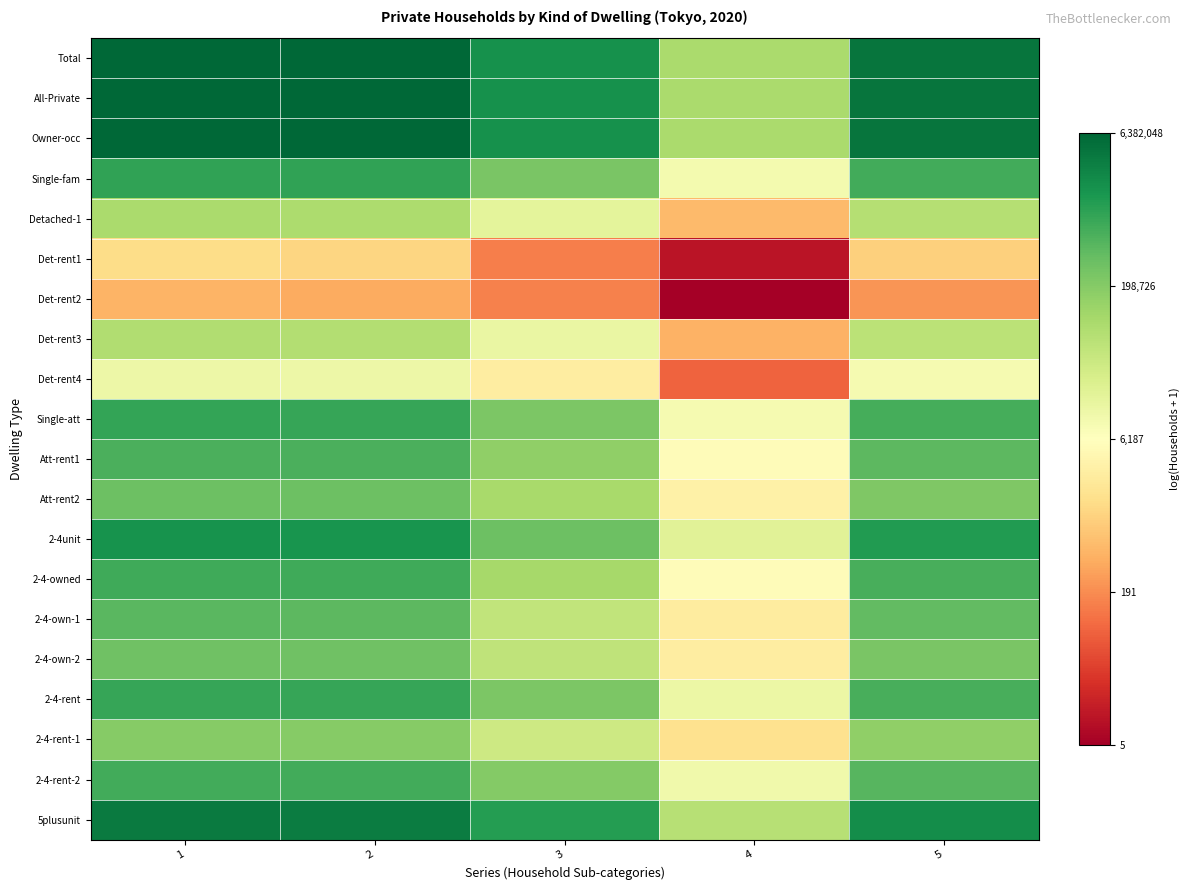

Between 5 and 1, which is larger?

1